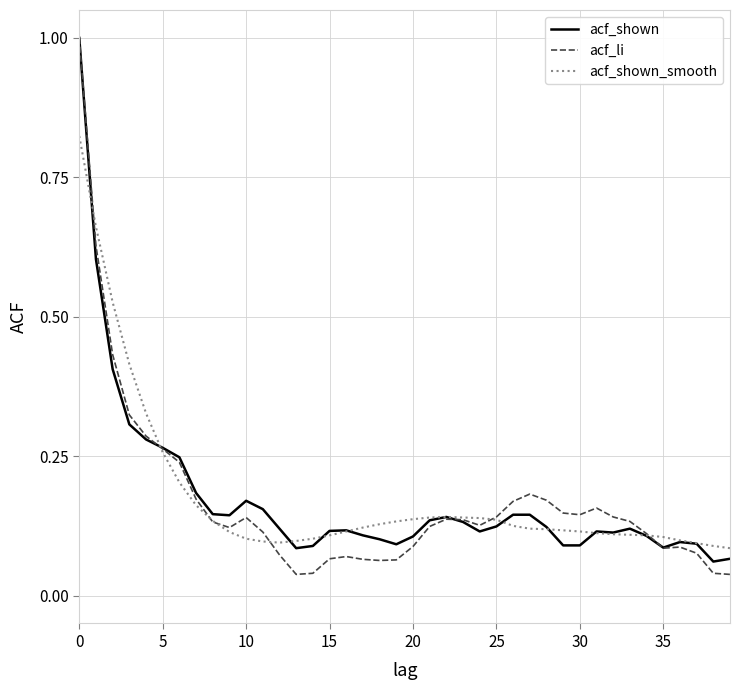

What is the difference between the maximum and minimum values in the acf_li series?

1.0